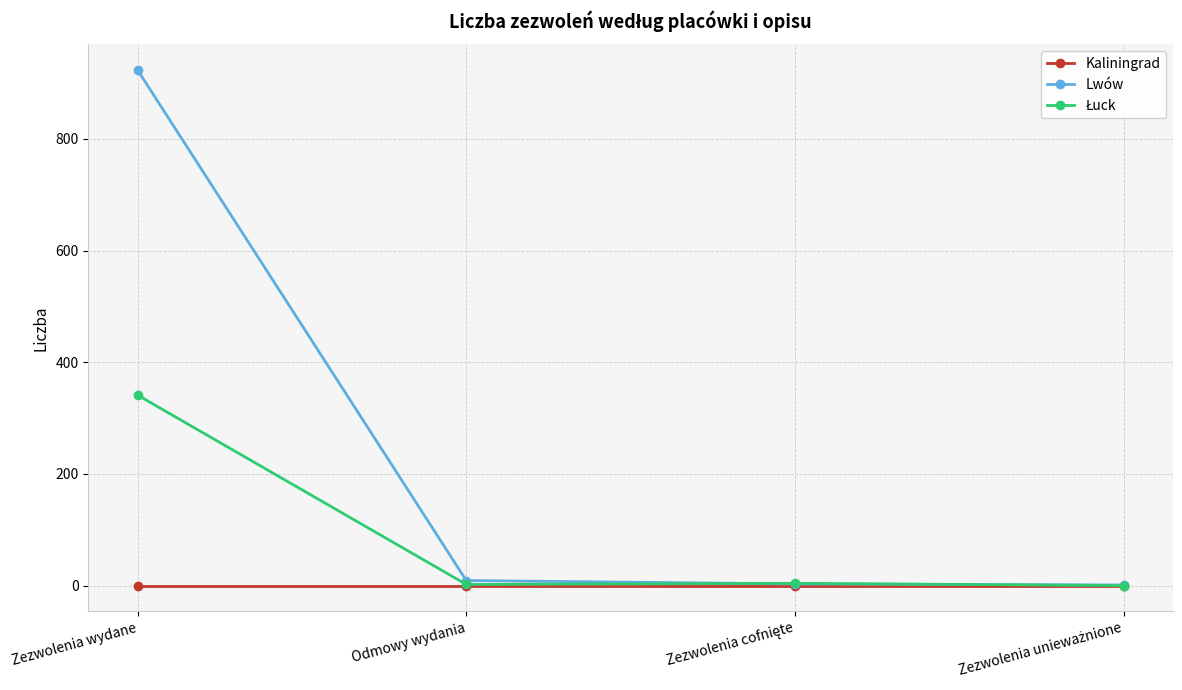

How many data points does each series have?

4